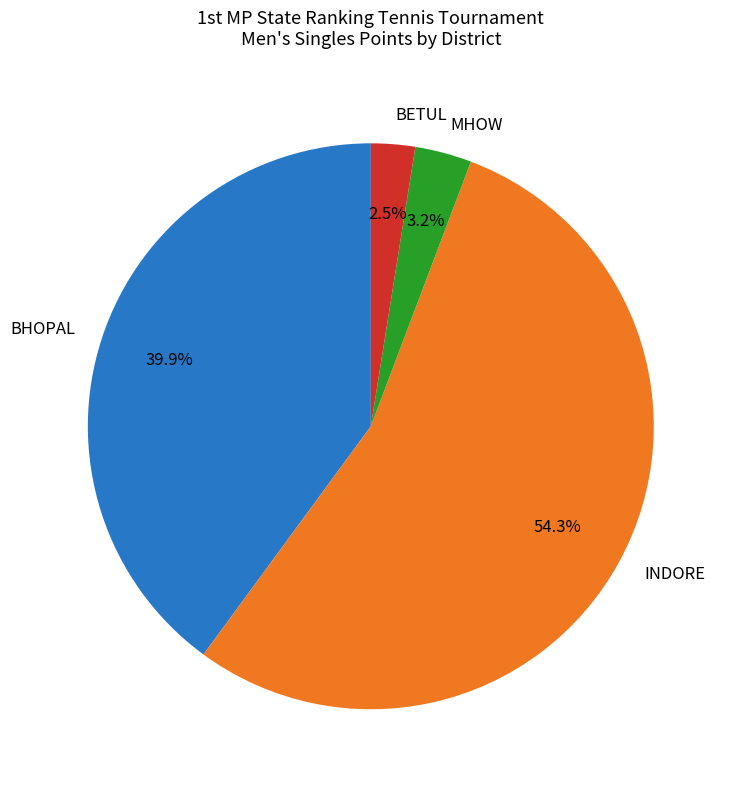

Do BHOPAL and MHOW together represent more than half of the pie?

No